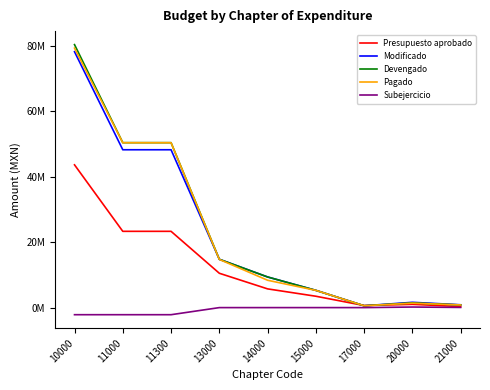

At which category does Modificado reach its first local peak?

20000